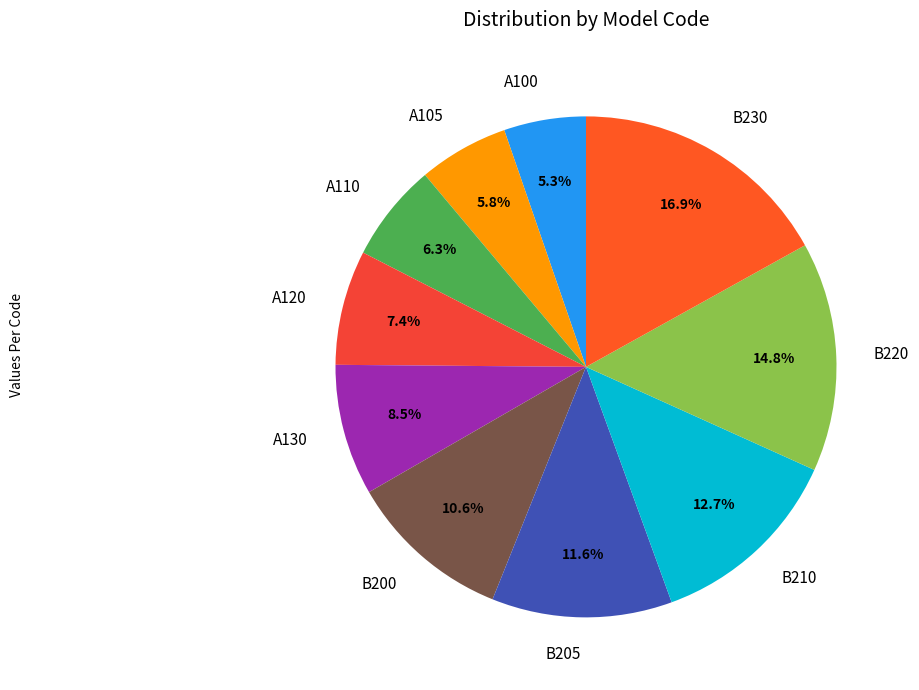

Between A120 and A110, which is larger?

A120